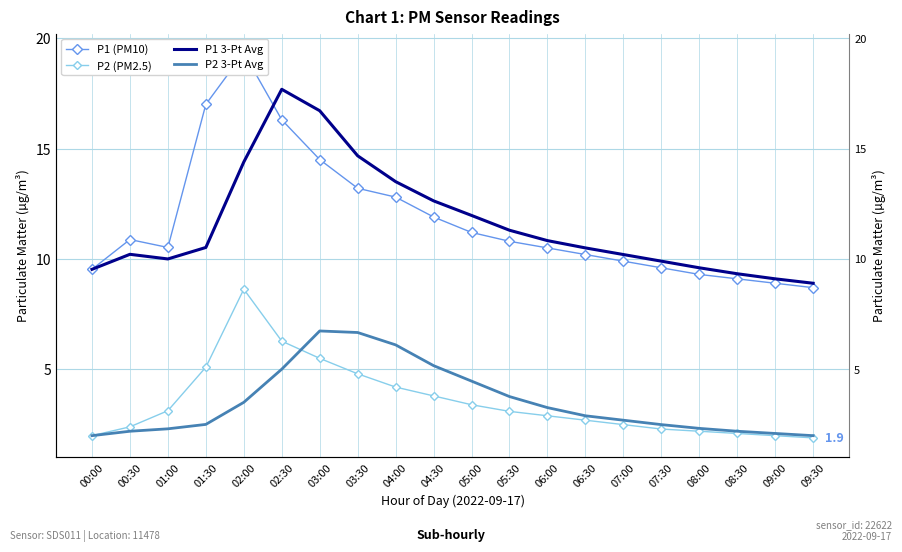

The P1 (PM10) series shows 20.3 at 03:30. True or false?

False